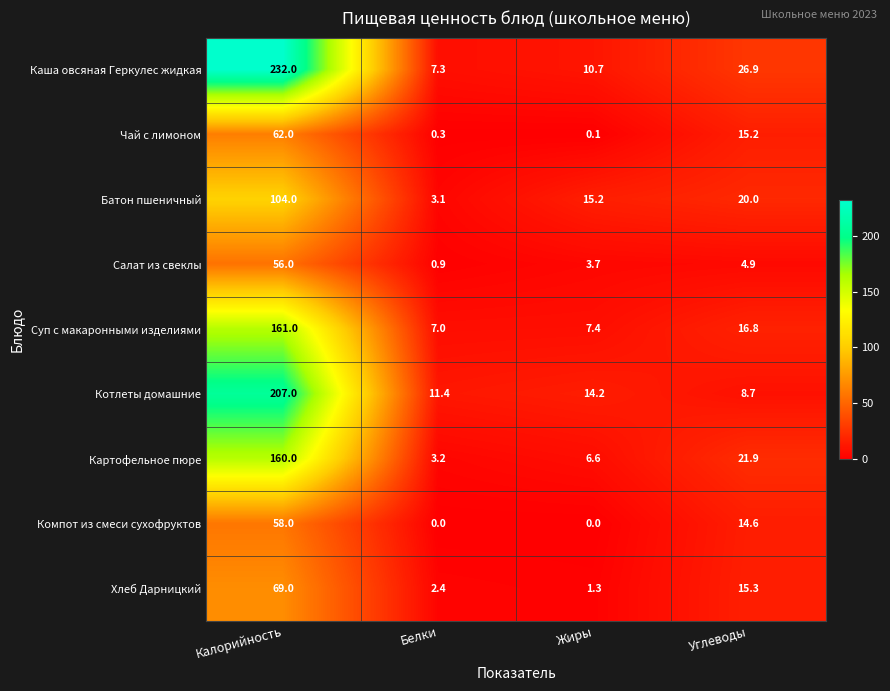

What is the approximate value of Чай с лимоном at Белки?

0.3